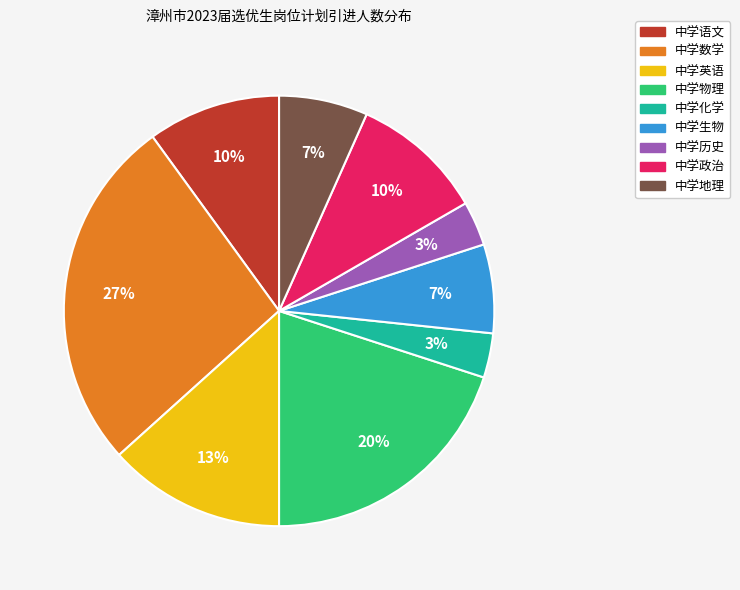

The 中学历史 slice represents 9% of the pie. True or false?

False